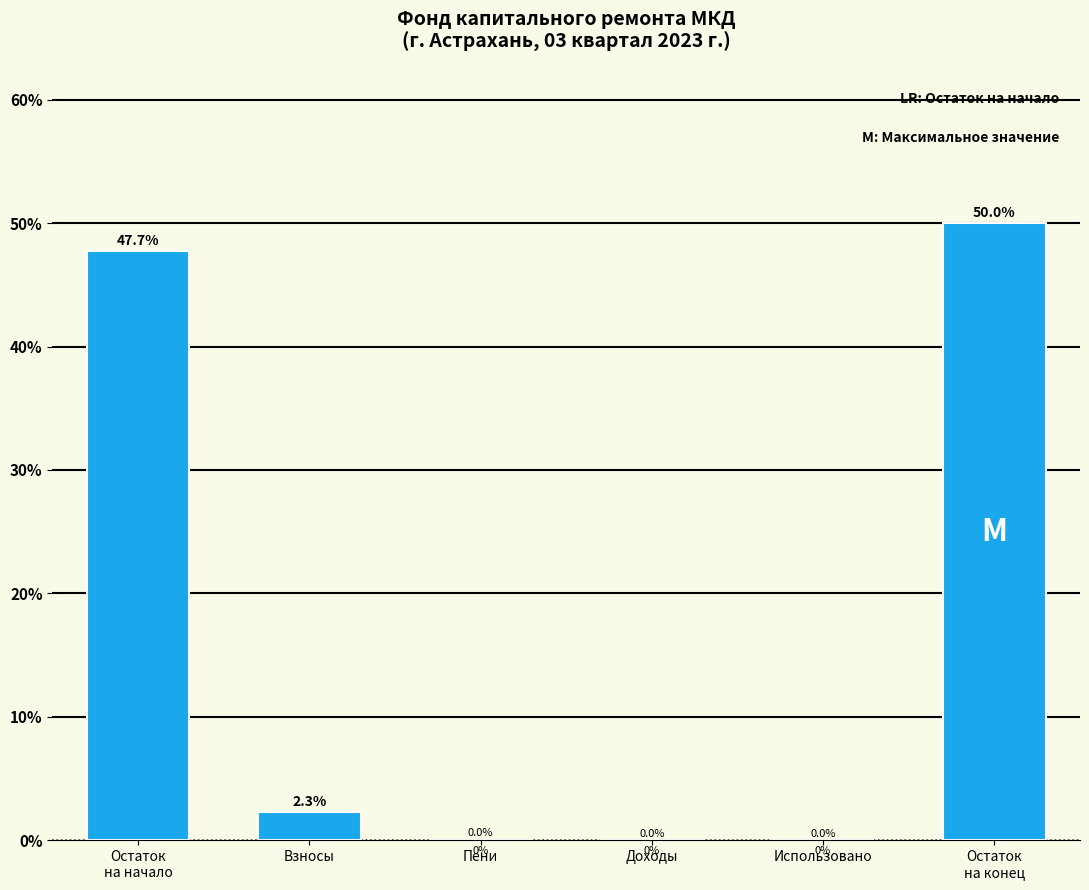

What is the maximum value shown in the chart?

50.0